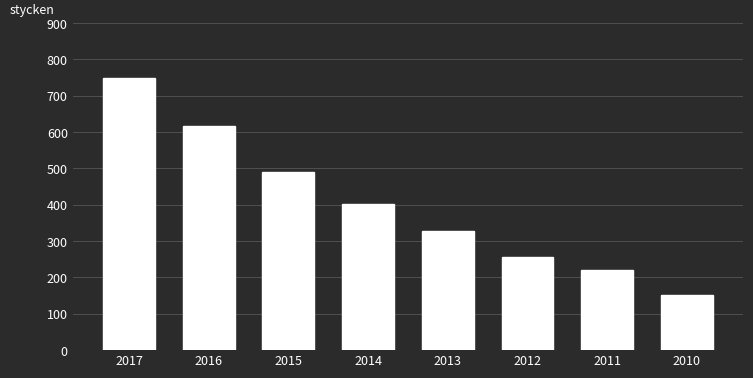

Reading left to right, what are all the values shown in this chart?

2017=750	2016=618	2015=489	2014=401	2013=328	2012=257	2011=220	2010=152